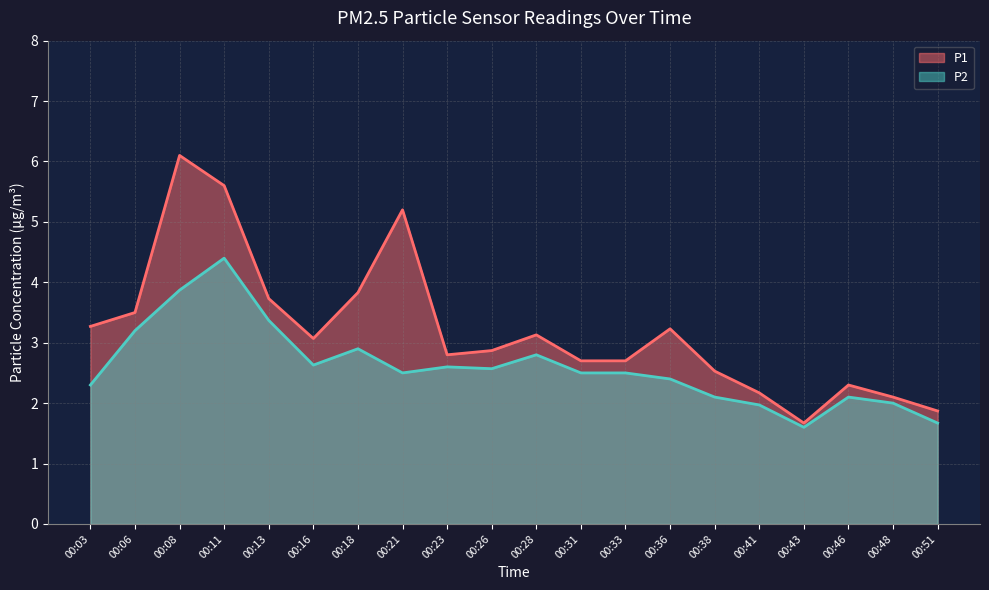

At which category does the chart reach its minimum across all series?

00:43